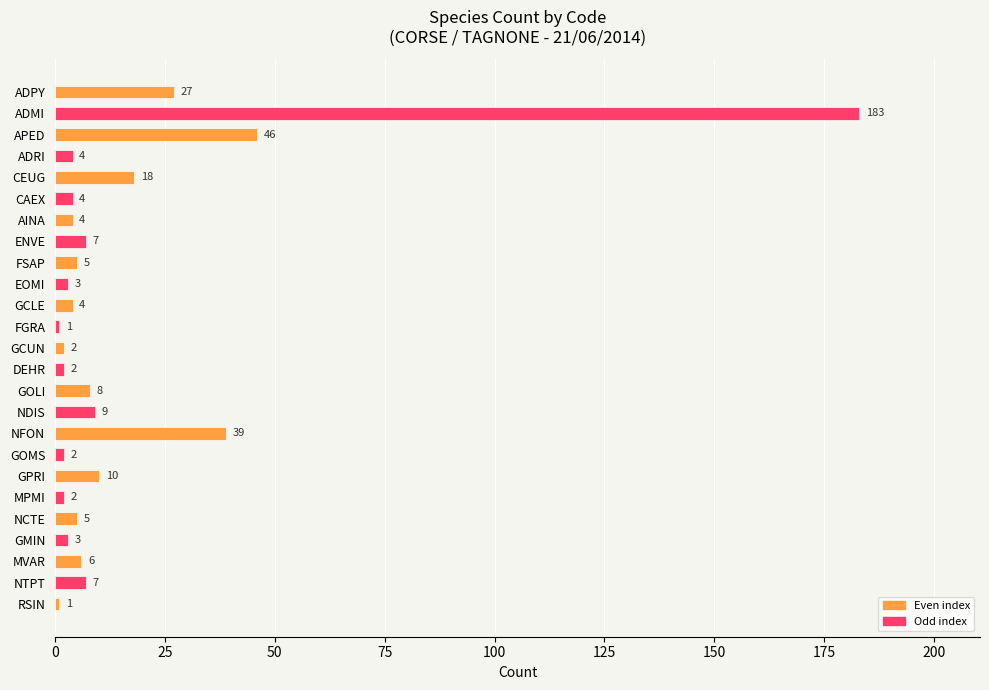

What is the greatest value displayed?

183